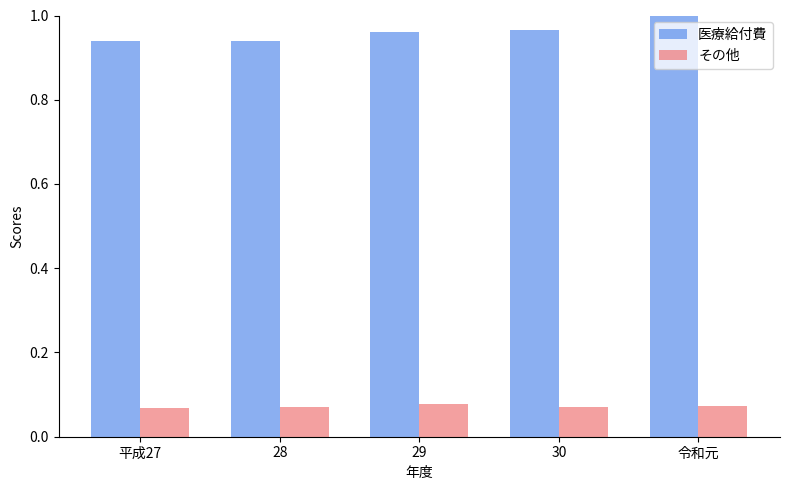

List the series in order of their overall mean, lowest first.

その他, 医療給付費